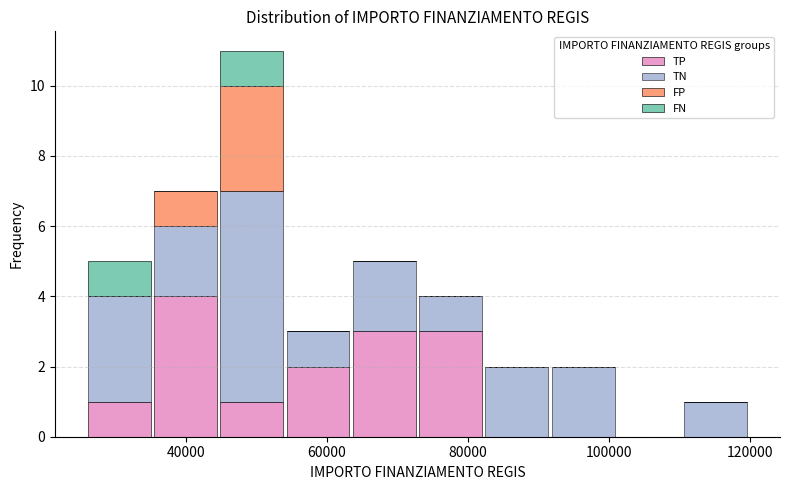

Reading left to right, transcribe this chart: for each stacked bar, give the range it covers on the x-axis and its total height. Neither the bar edges nor the heights are printed on the chart, so give them approximately, as read against the axes.

26000 to 36000: 5
36000 to 44000: 7
44000 to 54000: 11
54000 to 64000: 3
64000 to 72000: 5
72000 to 82000: 4
82000 to 92000: 2
92000 to 100000: 2
100000 to 110000: 0
110000 to 120000: 1